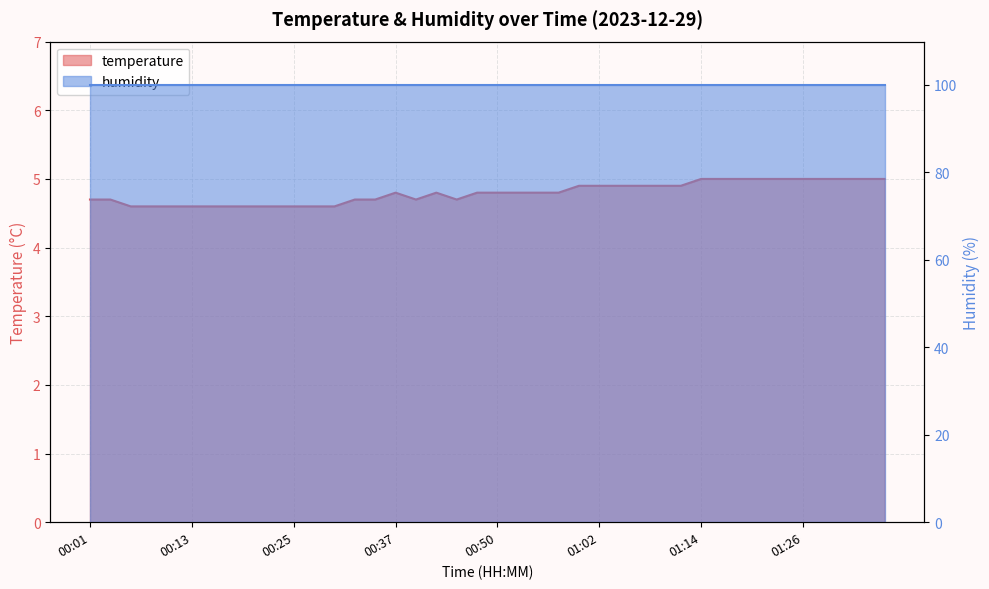

What is the sum of the values at 00:47 and 01:09?

9.7